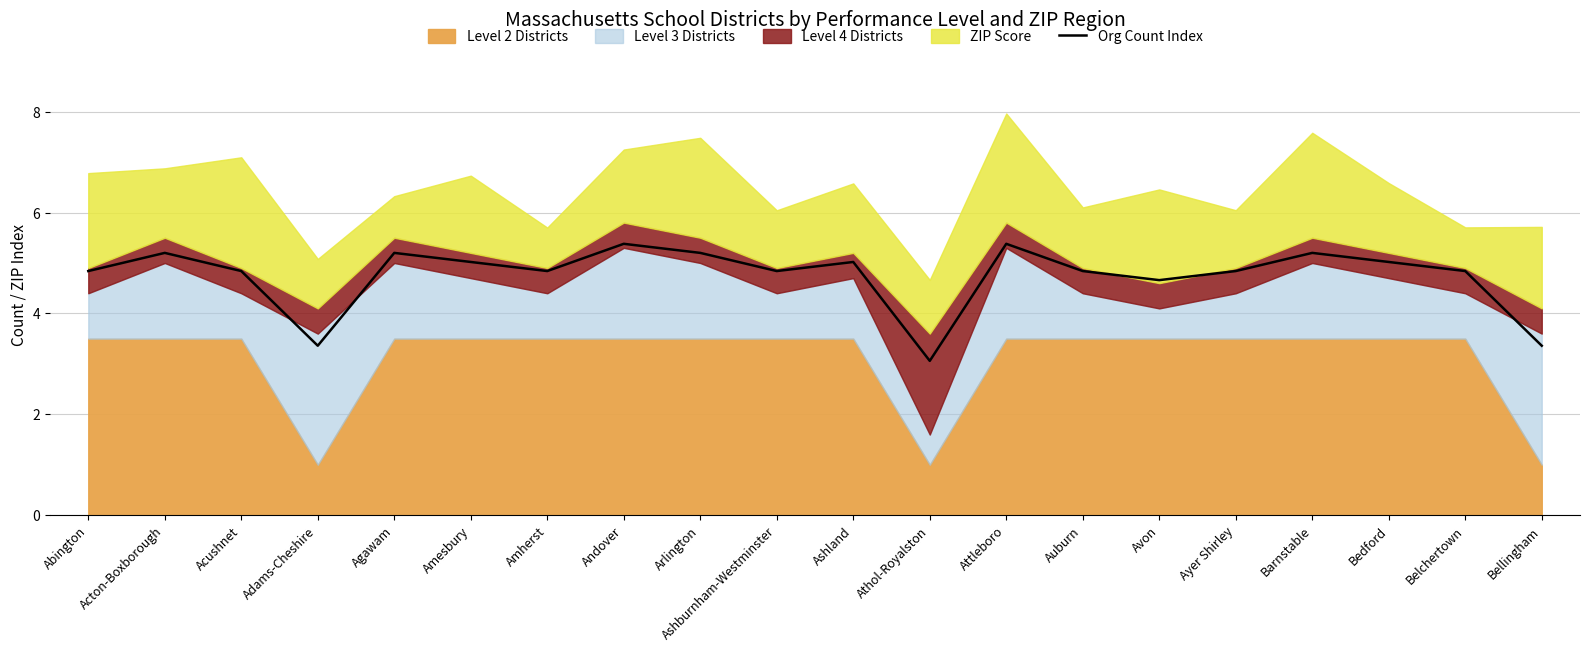

How many values are below 4?

3